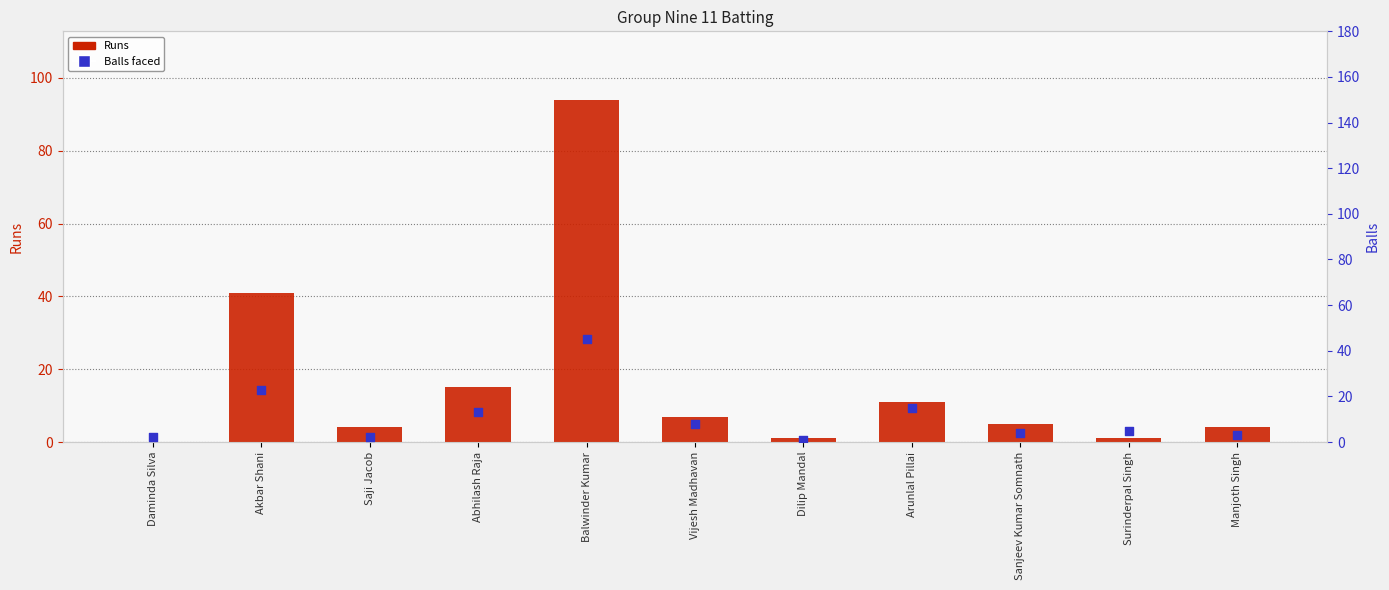

Which series contains the lowest Y value?

Runs